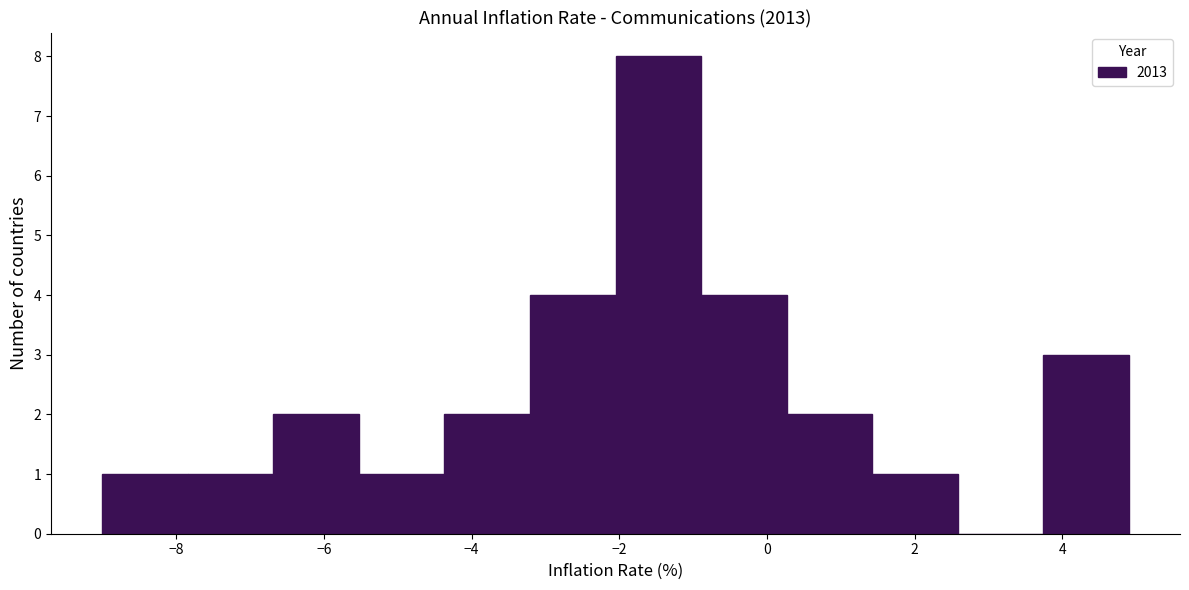

Reading left to right, transcribe this chart: for each bar, give the range it covers on the x-axis and its height. Neither the bar edges nor the heights are printed on the chart, so give them approximately, as read against the axes.

-9.0 to -7.8: 1
-7.8 to -6.6: 1
-6.6 to -5.6: 2
-5.6 to -4.4: 1
-4.4 to -3.2: 2
-3.2 to -2.0: 4
-2.0 to -0.8: 8
-0.8 to 0.2: 4
0.2 to 1.4: 2
1.4 to 2.6: 1
2.6 to 3.8: 0
3.8 to 5.0: 3